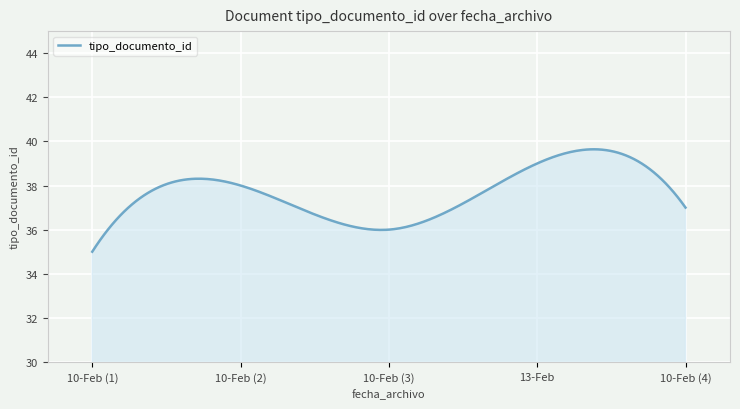

What is the difference between the maximum and minimum values?

4.6